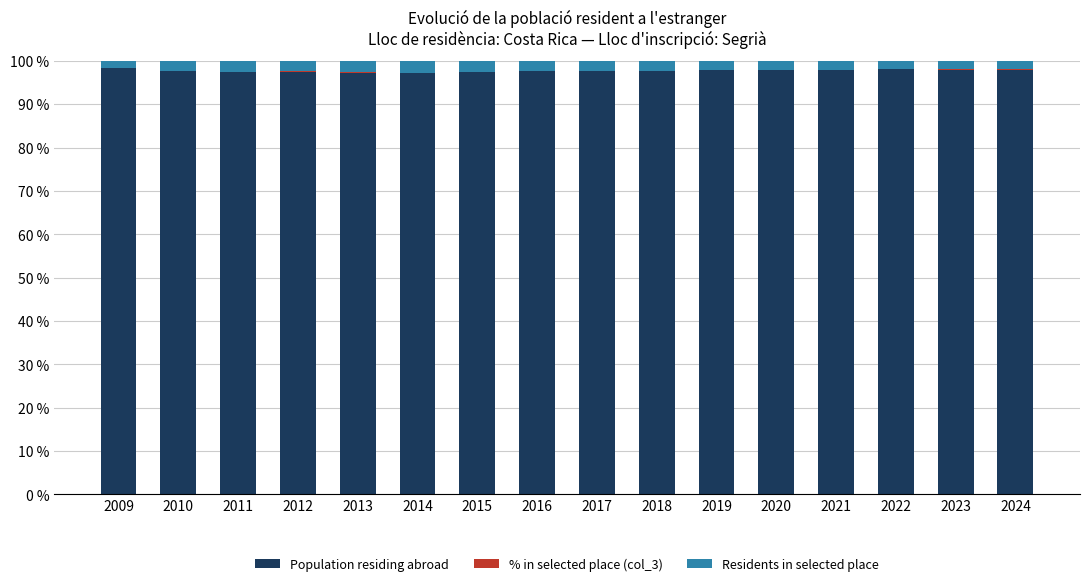

Is it true that Population residing abroad equals 62.1 at 2020?

False